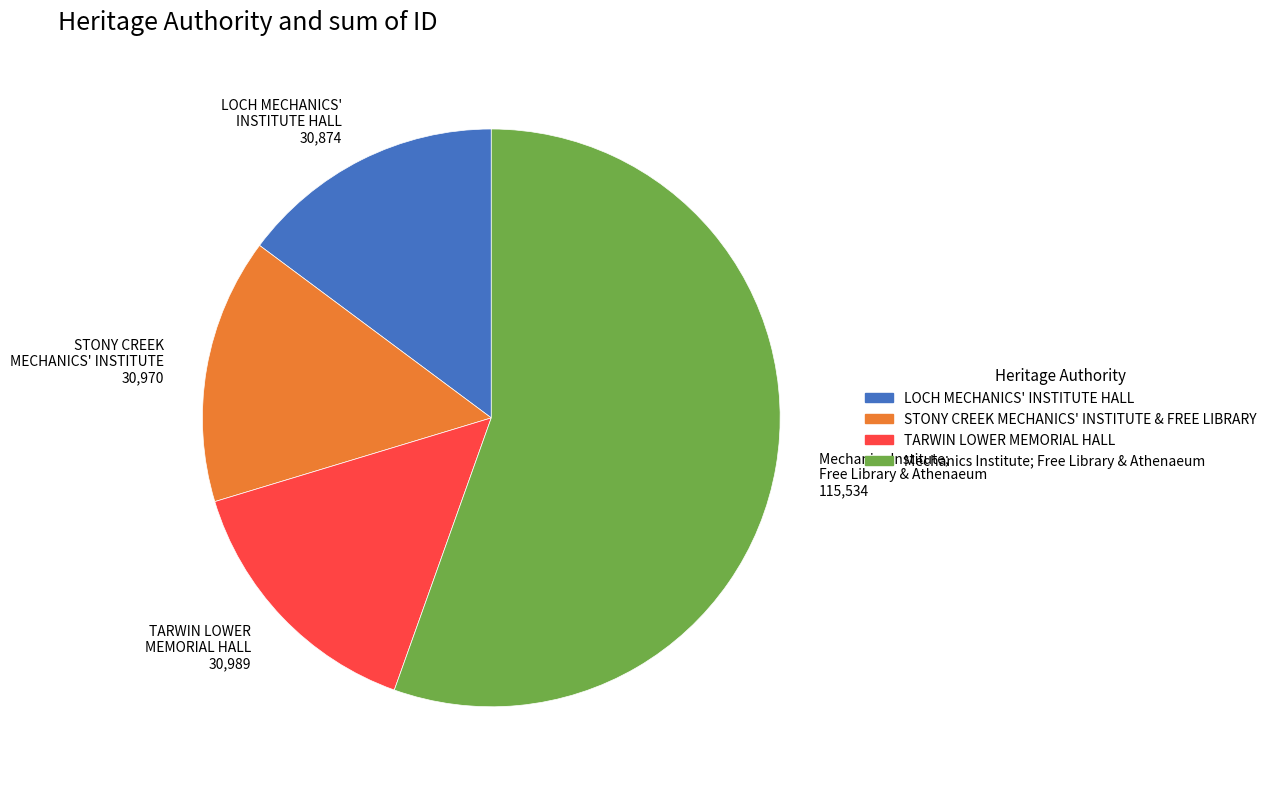

Which slice represents more than half of the pie?

Mechanics Institute; Free Library & Athenaeum 115,534